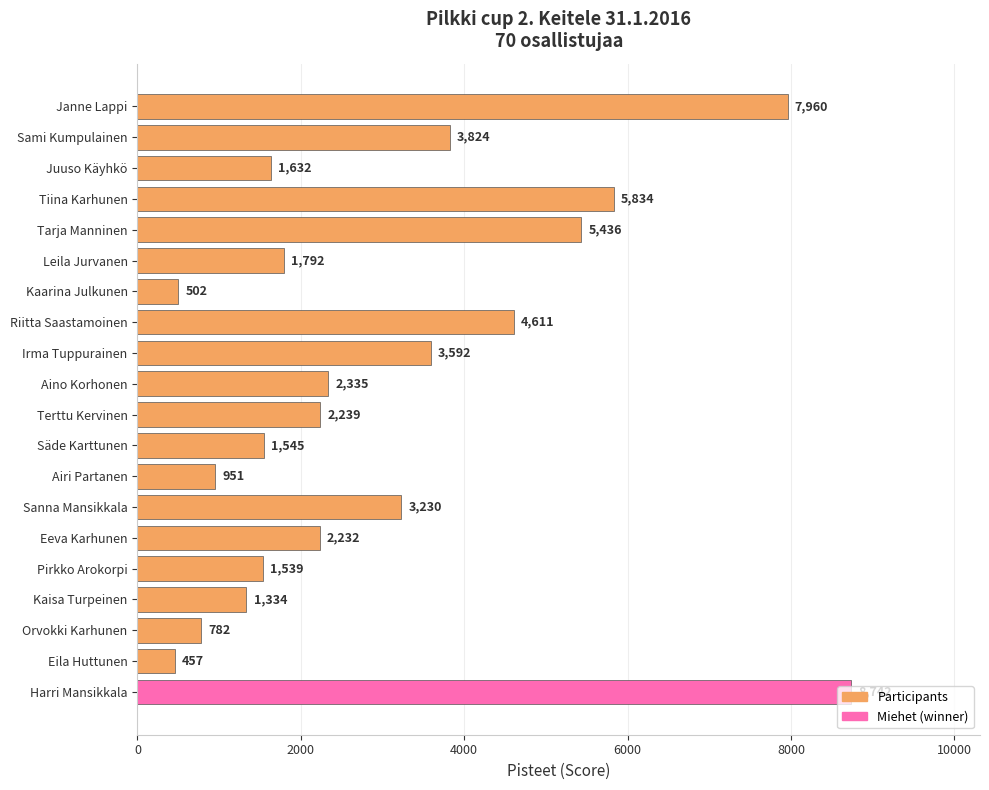

Count the number of data series in this chart.

1